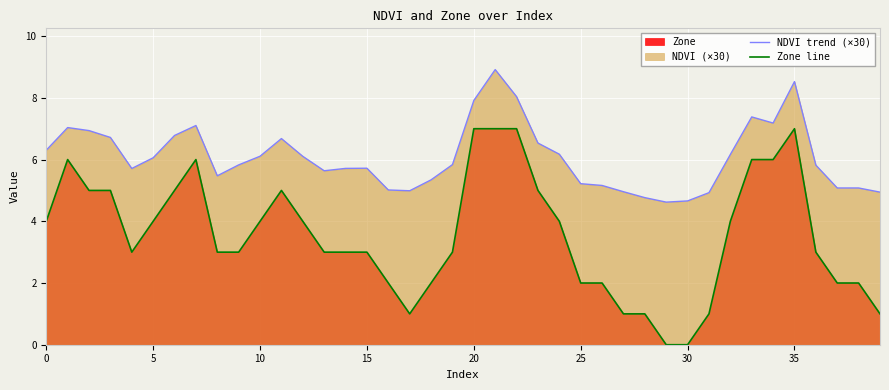

How many Zone line values are between 2 and 5?

25